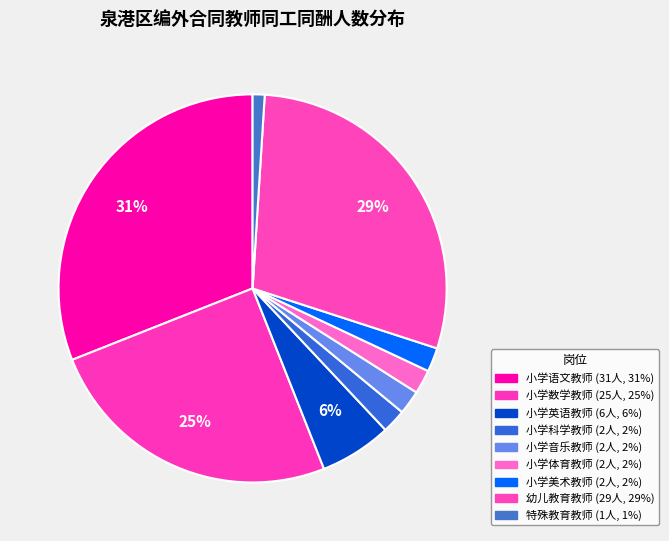

Combined, what portion of the pie is 小学科学教师 and 特殊教育教师?

3.0%